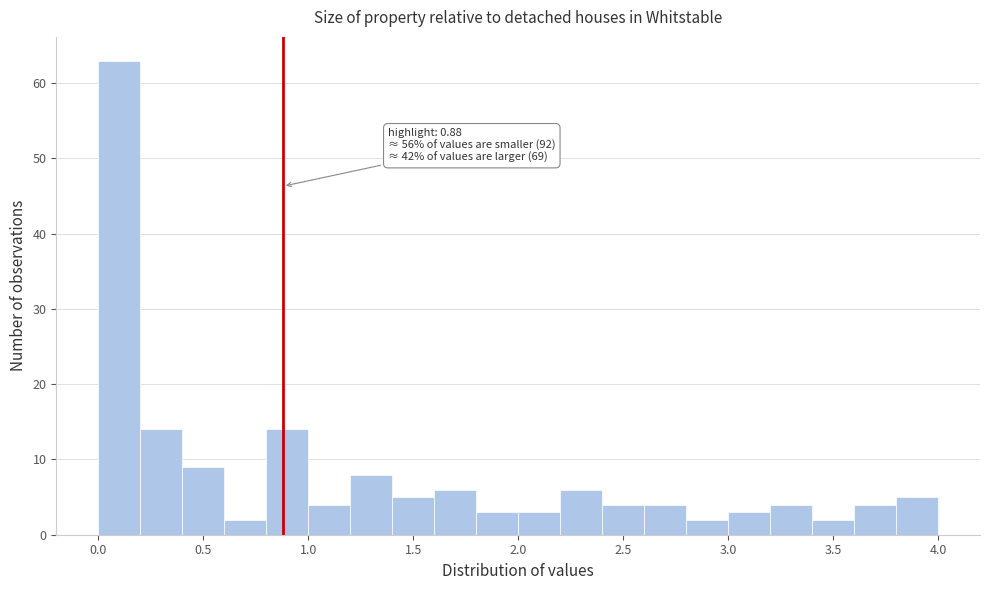

Which range on the x-axis has the tallest bar?

0.0 to 0.2